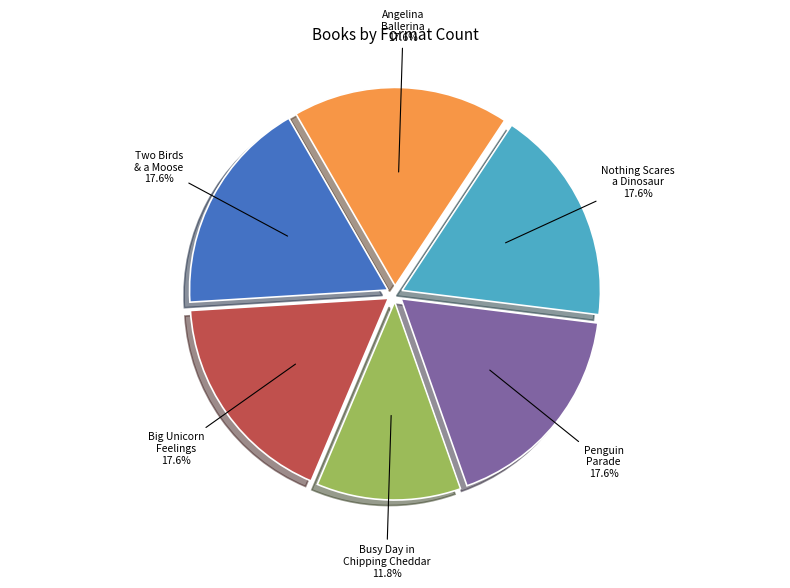

Which slice is the smallest?

Busy Day in Chipping Cheddar